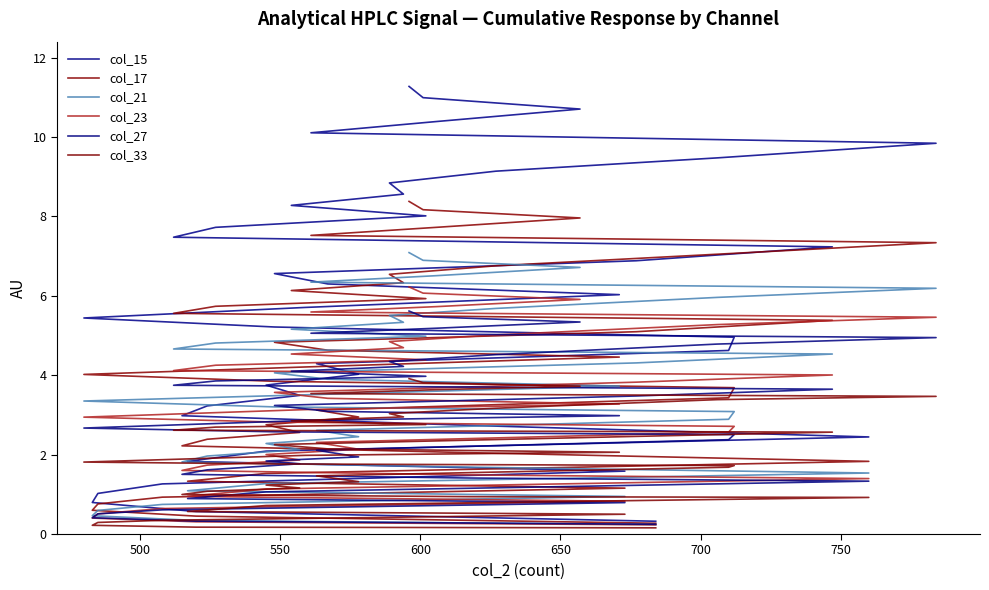

Rank the series at 650 from highest to lowest value.

col_15, col_17, col_21, col_23, col_27, col_33